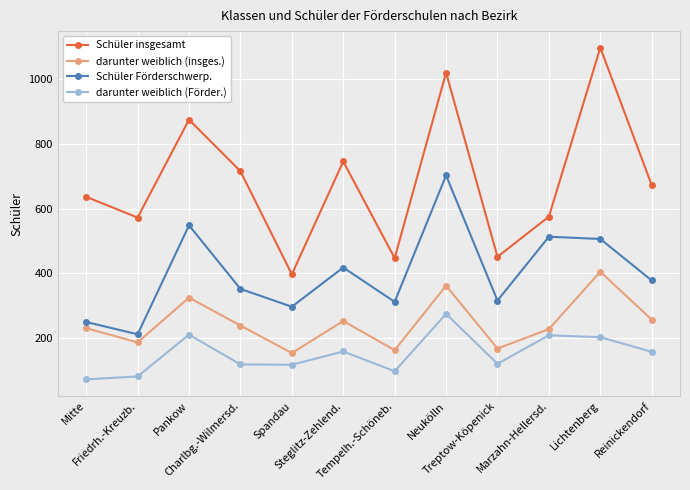

What is the sum of the Schüler insgesamt values at Mitte and Pankow?

1510